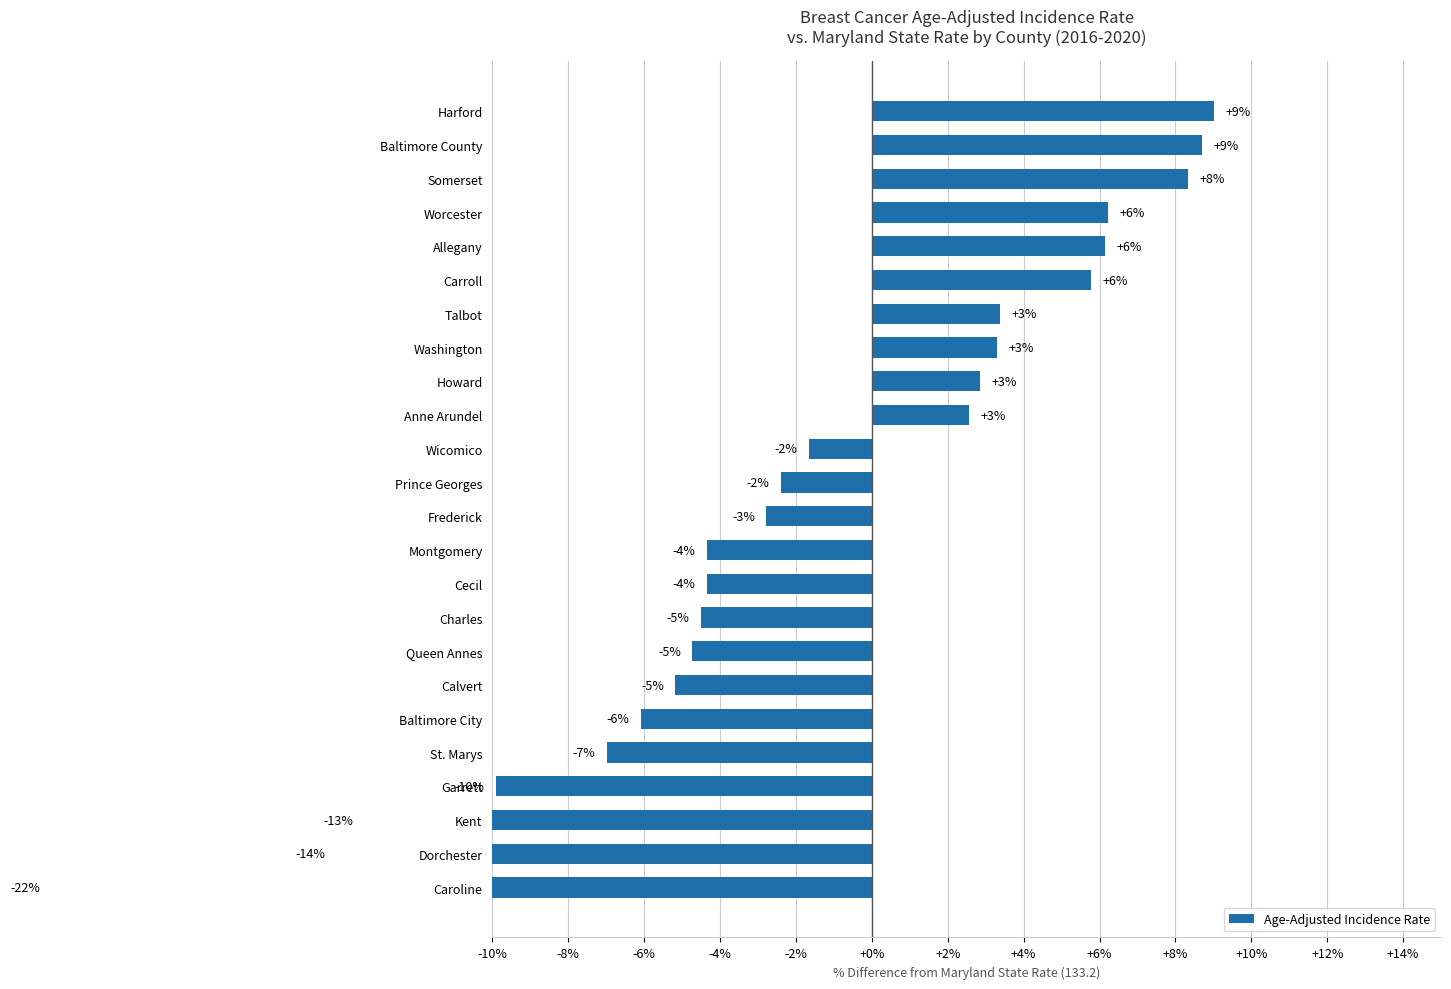

The value at Caroline is -21.6. True or false?

True